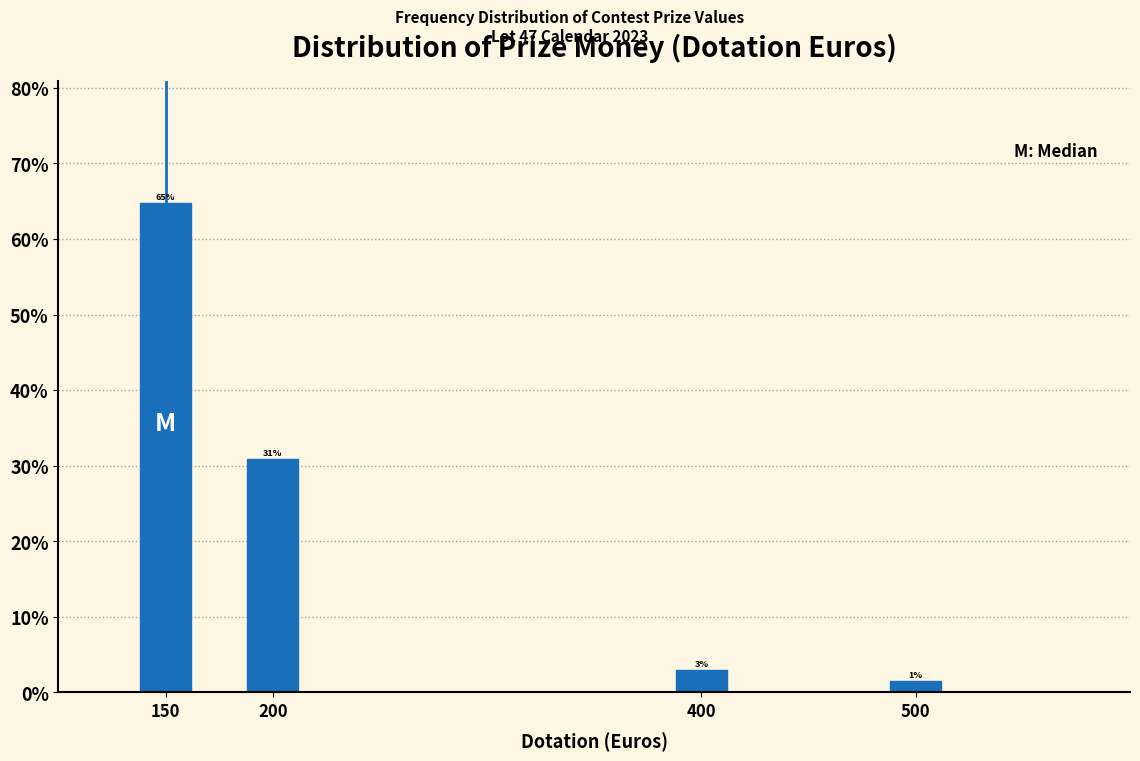

At which category does the chart reach its peak across all series?

150